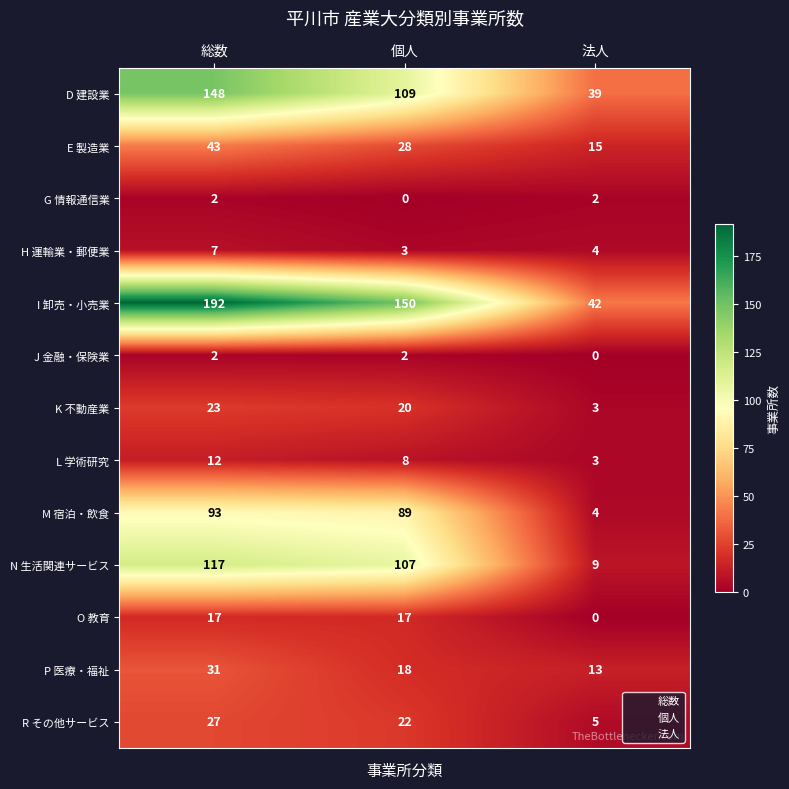

Between 個人 and 法人, which series saw the biggest shift?

I 卸売・小売業